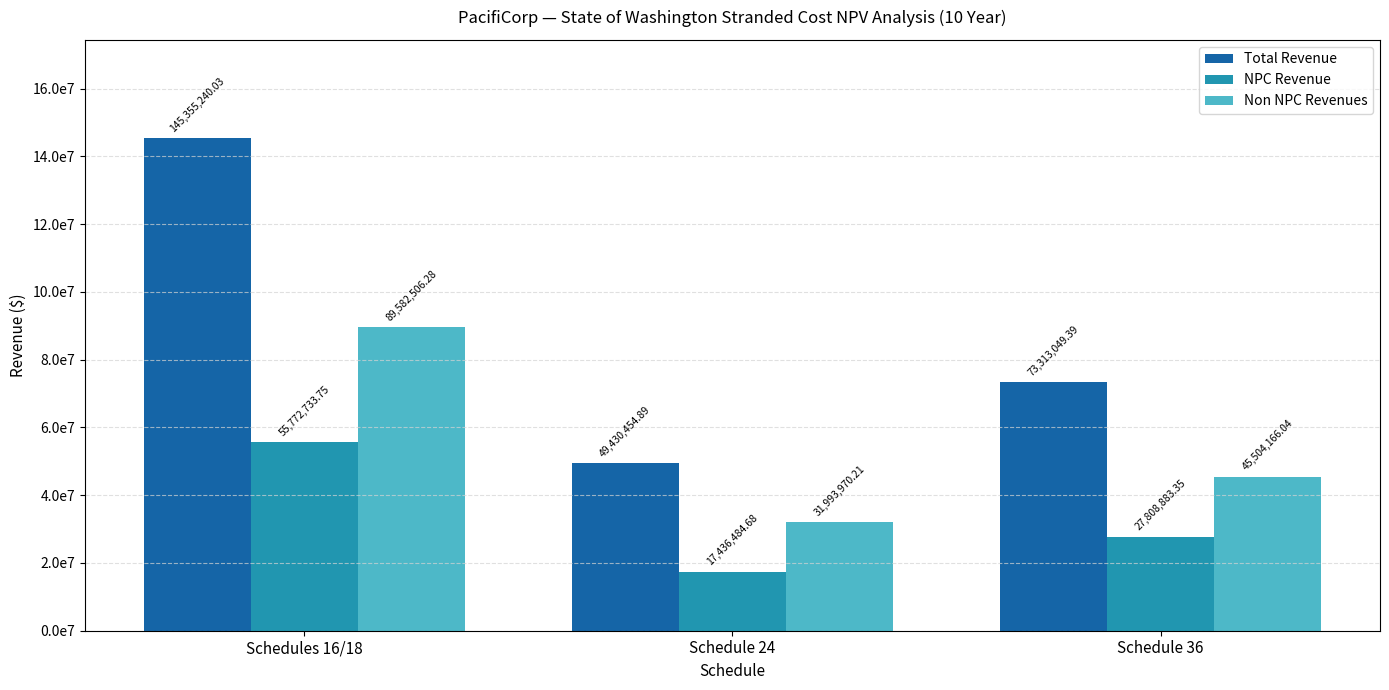

What position from the left is Schedules 16/18?

1